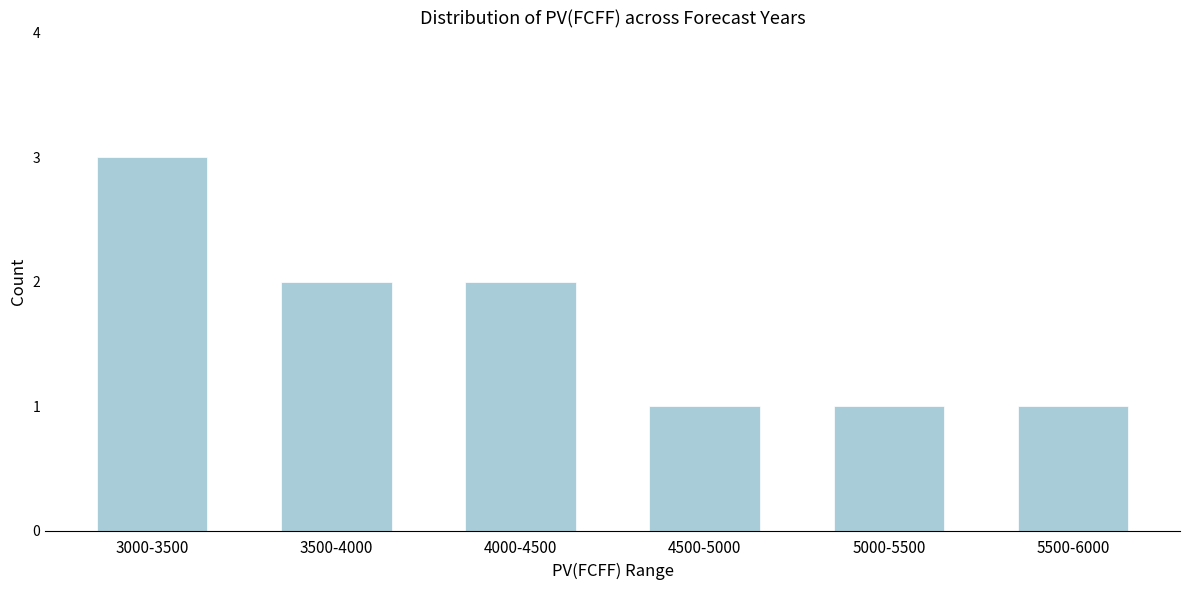

Reading right to left, what are all the values shown in this chart?

1	1	1	2	2	3